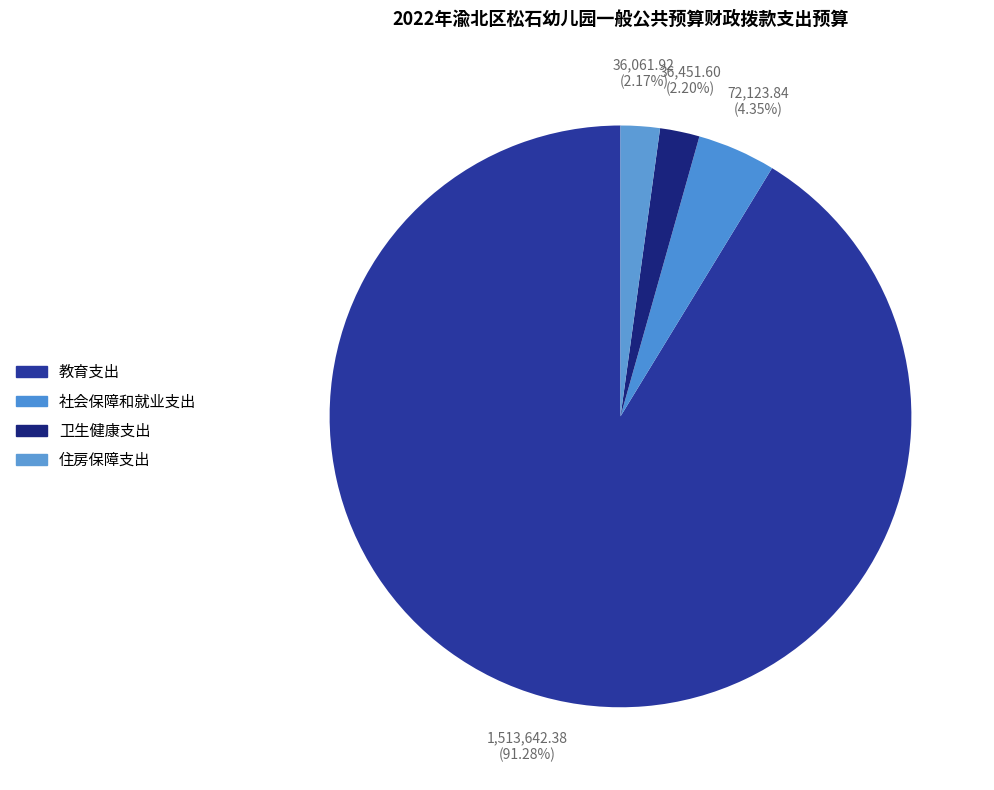

Which has a higher value, 卫生健康支出 or 住房保障支出?

卫生健康支出